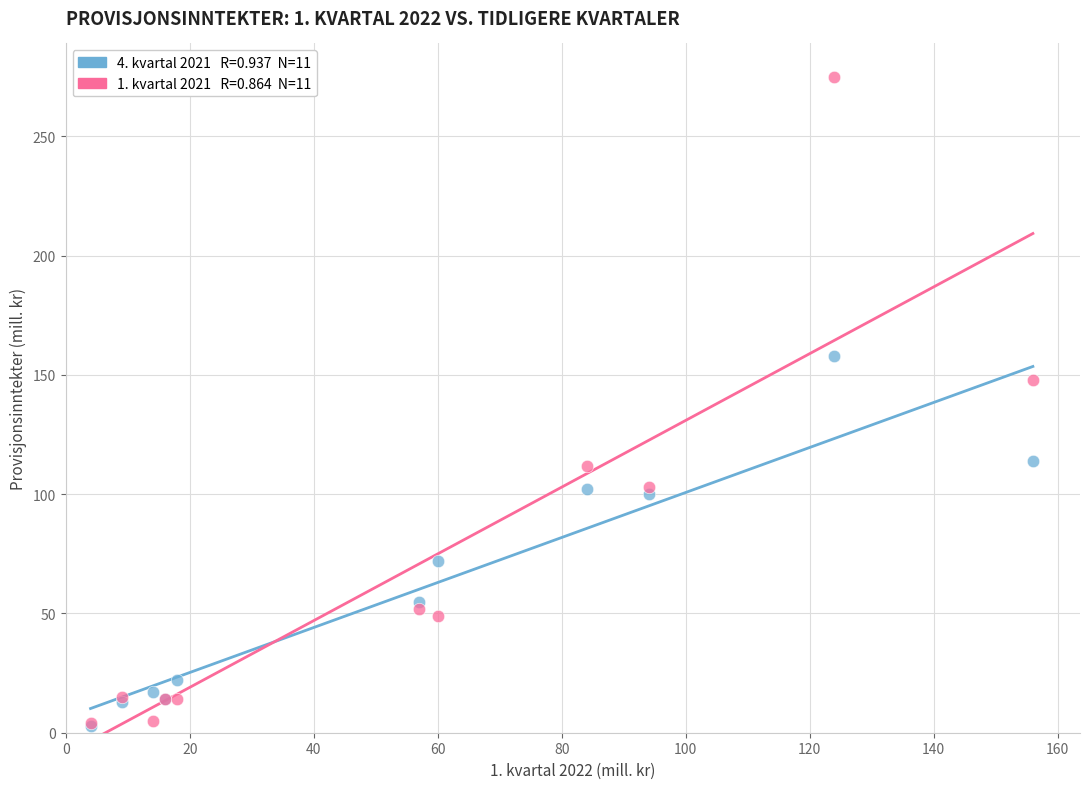

Across all series, what Y value is closest to 139?

148